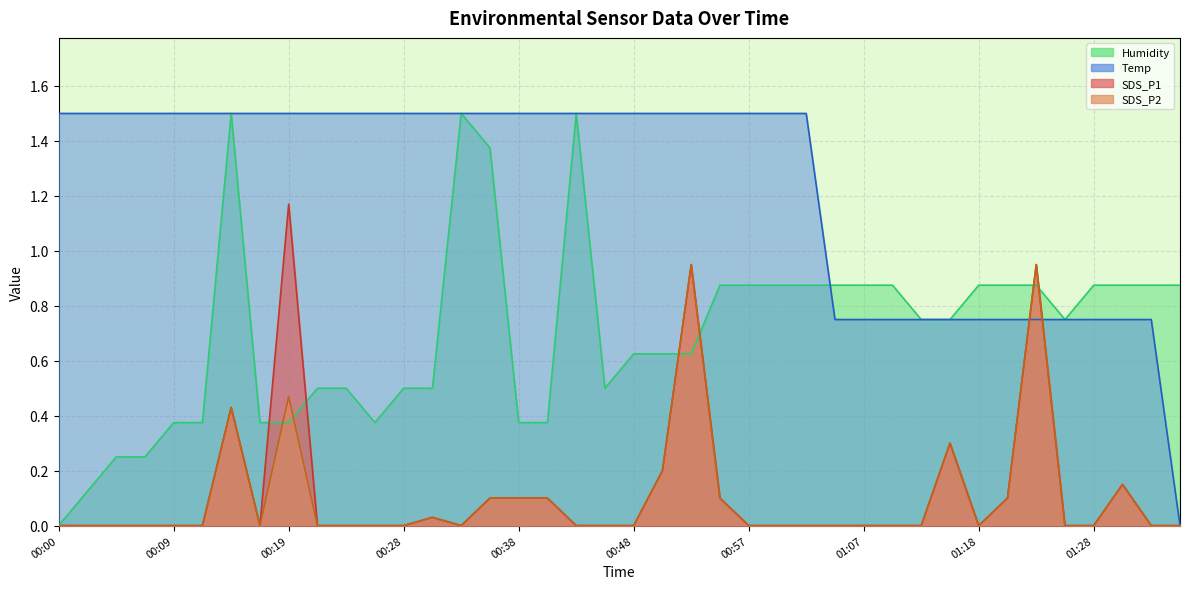

What is the sum of all Humidity values?

28.0